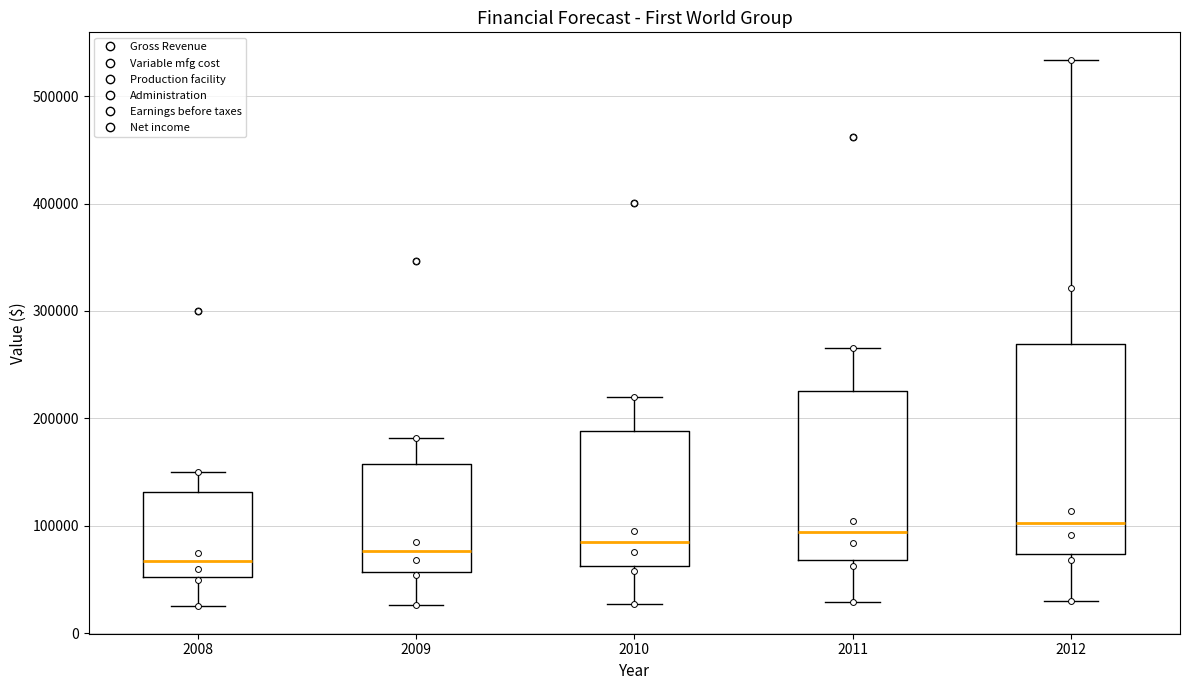

Which box is the tallest, from its lower edge to its upper edge?

2012